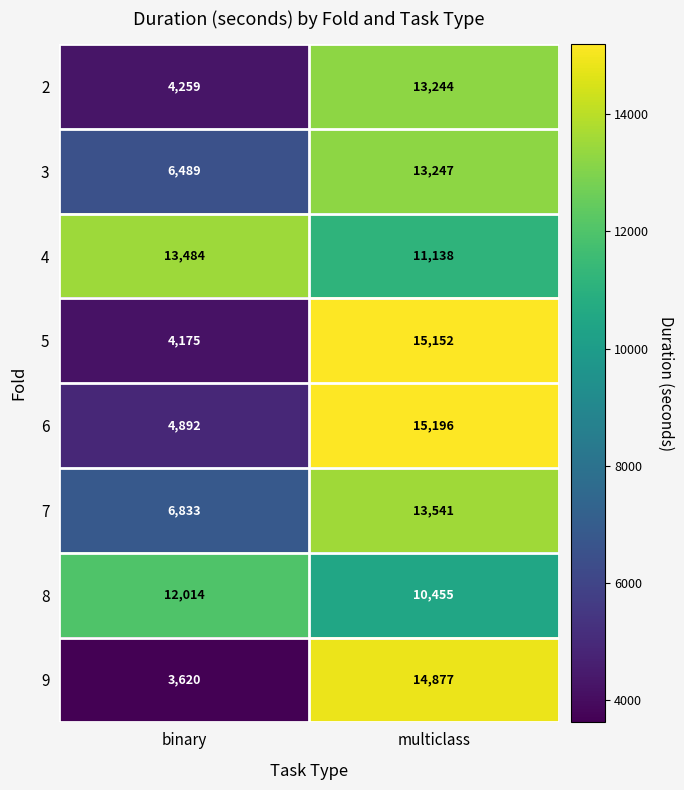

What is the smallest value displayed?

3620